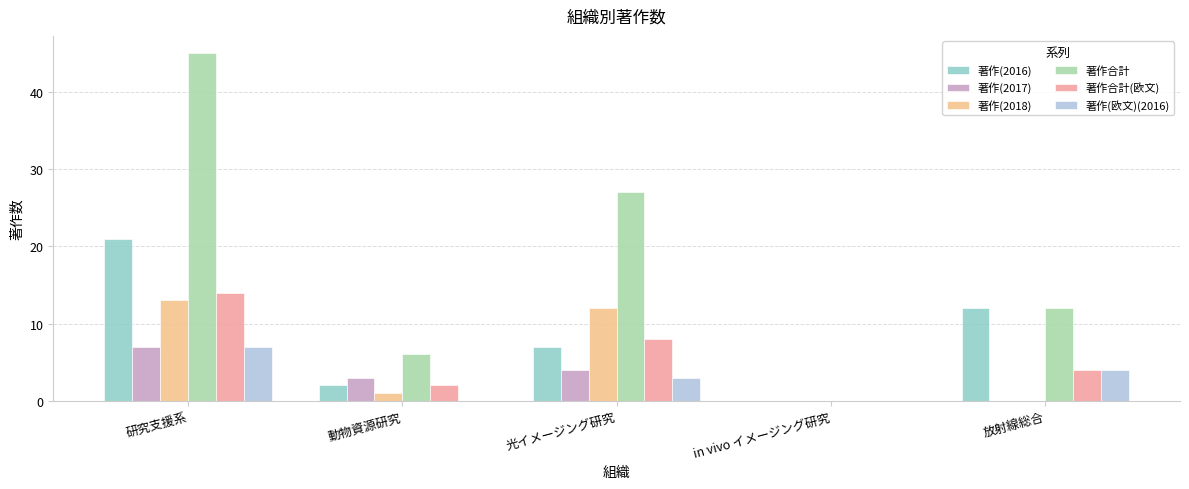

What is the sum of all 著作合計 values?

90